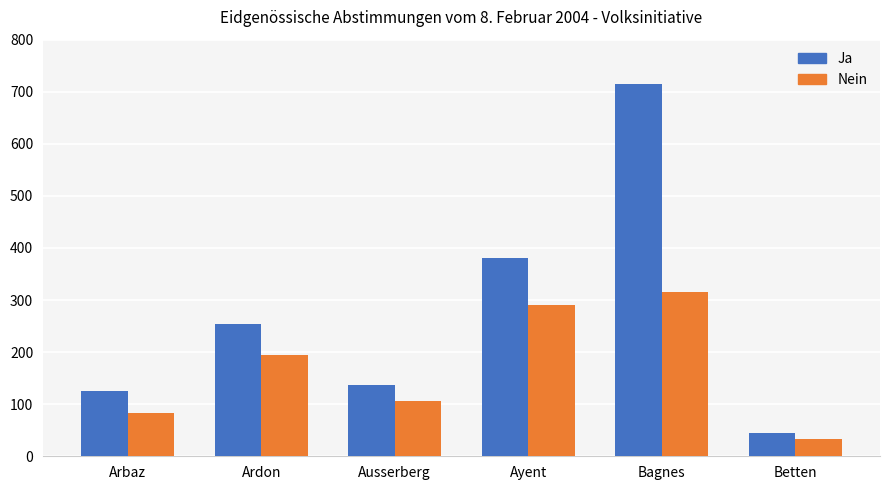

Which category has the lowest value in the Ja series?

Betten